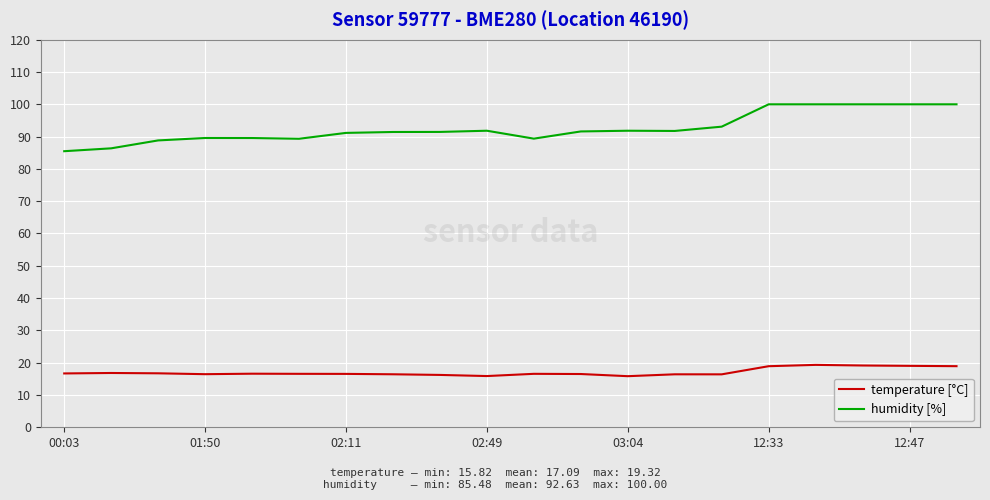

What are all the series names shown in the legend?

temperature [°C], humidity [%]